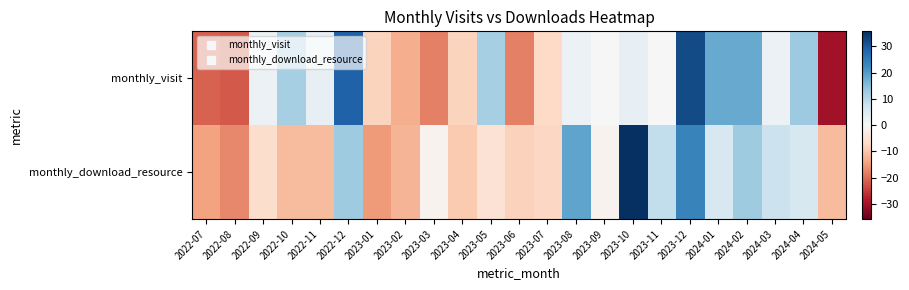

Reading right to left, what are all the values shown in this chart?

monthly_visit: 2024-05=-30.0	2024-04=13.0	2024-03=2.0	2024-02=18.0	2024-01=18.0	2023-12=32.0	2023-11=-0.0	2023-10=3.0	2023-09=-0.0	2023-08=2.0	2023-07=-7.0	2023-06=-18.0	2023-05=12.0	2023-04=-8.0	2023-03=-18.0	2023-02=-13.0	2023-01=-8.0	2022-12=29.0	2022-11=3.0	2022-10=12.0	2022-09=2.0	2022-08=-22.0	2022-07=-21.0
monthly_download_resource: 2024-05=-11.3	2024-04=5.7	2024-03=7.7	2024-02=12.7	2024-01=5.7	2023-12=23.7	2023-11=8.7	2023-10=35.7	2023-09=-1.3	2023-08=18.7	2023-07=-7.3	2023-06=-8.3	2023-05=-5.3	2023-04=-9.3	2023-03=-1.3	2023-02=-12.3	2023-01=-15.3	2022-12=12.7	2022-11=-11.3	2022-10=-11.3	2022-09=-6.3	2022-08=-17.3	2022-07=-14.3